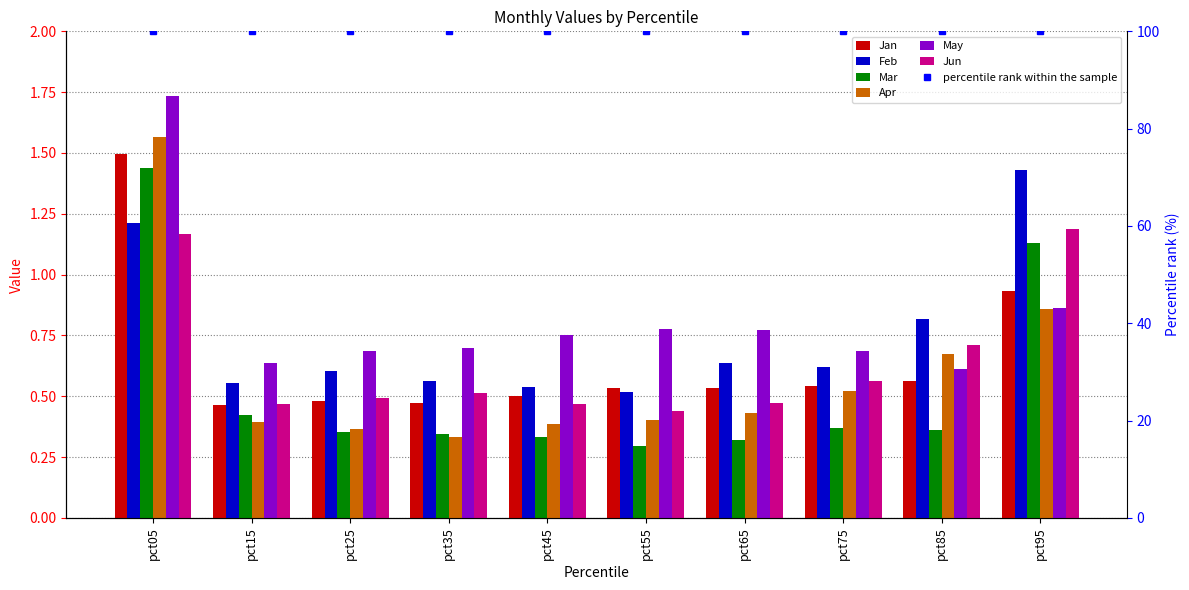

Which series has the largest total across all categories?

May